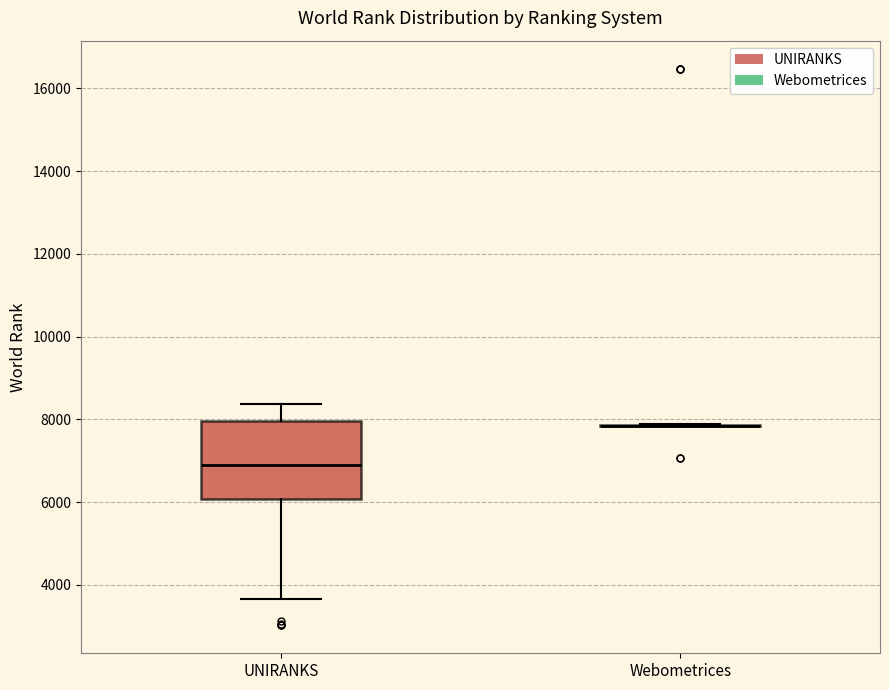

Reading left to right, transcribe this box plot: for each box, give where its median line is, the range the box spans, and where its two whiskers end, as read against the y-axis. The values are not printed on the chart, so give them approximately, as read against the axis.

UNIRANKS: median 6800, box 6000 to 8000, whiskers 3600 to 8400
Webometrices: box collapsed to a line at 7800, whiskers 7800 to 7800